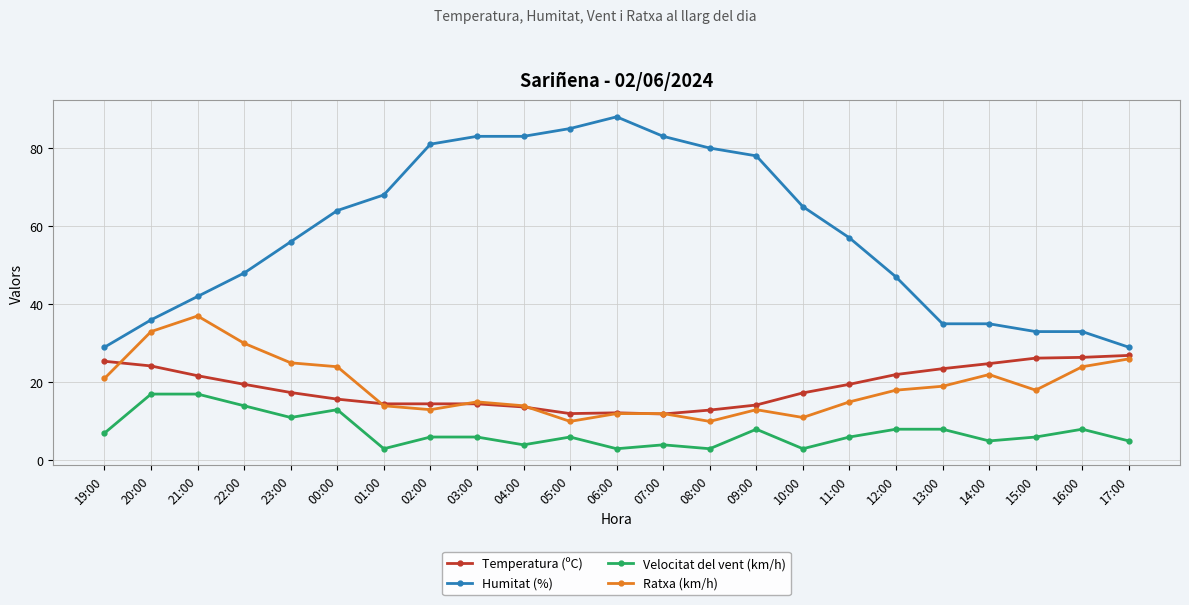

True or false: Ratxa (km/h) has a value of 30.0 at 22:00.

True